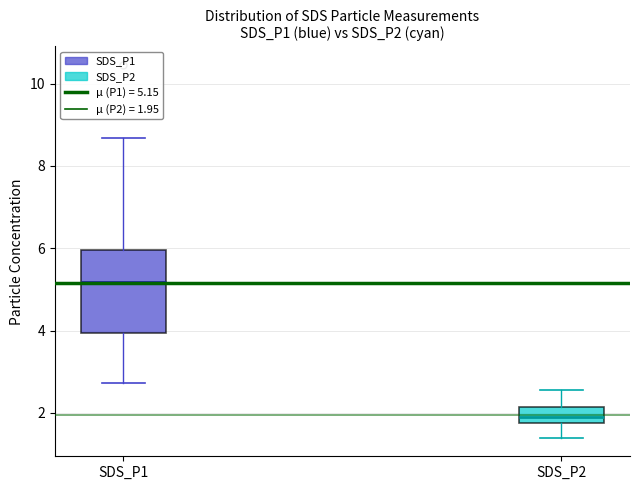

Which box's median line is the highest?

SDS_P1